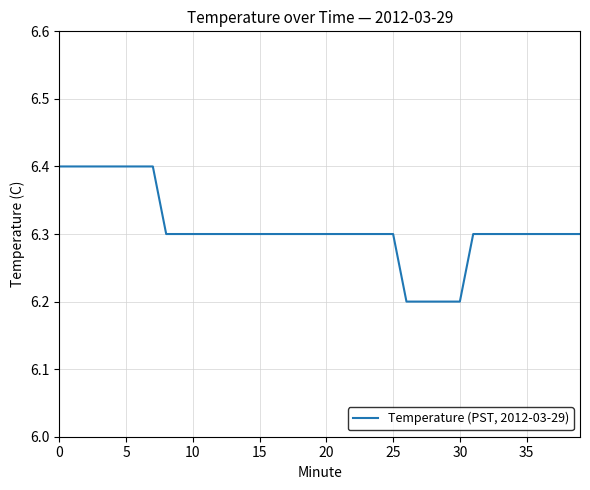

What is the greatest value displayed?

6.4